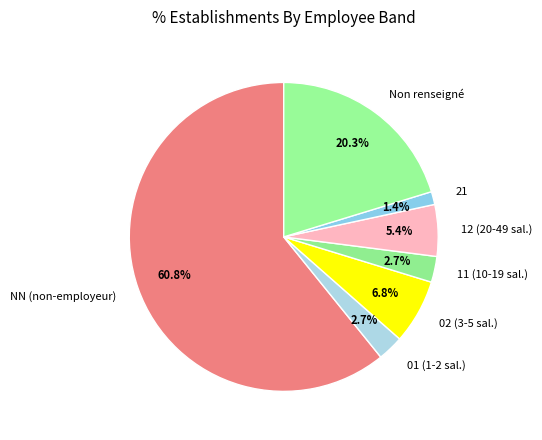

Does NN (non-employeur) account for over 50% of the chart?

Yes